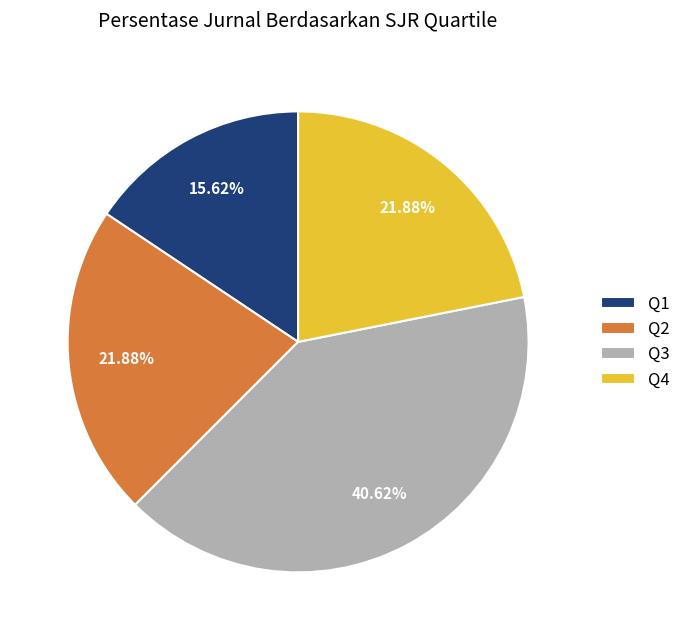

Between Q3 and Q4, which is larger?

Q3